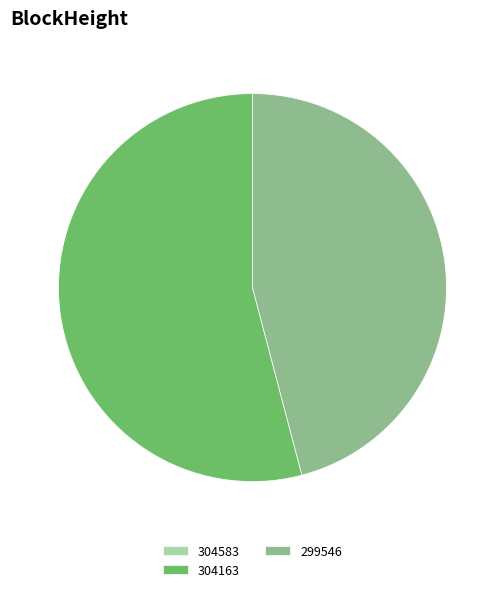

The 304163 slice represents 66% of the pie. True or false?

False